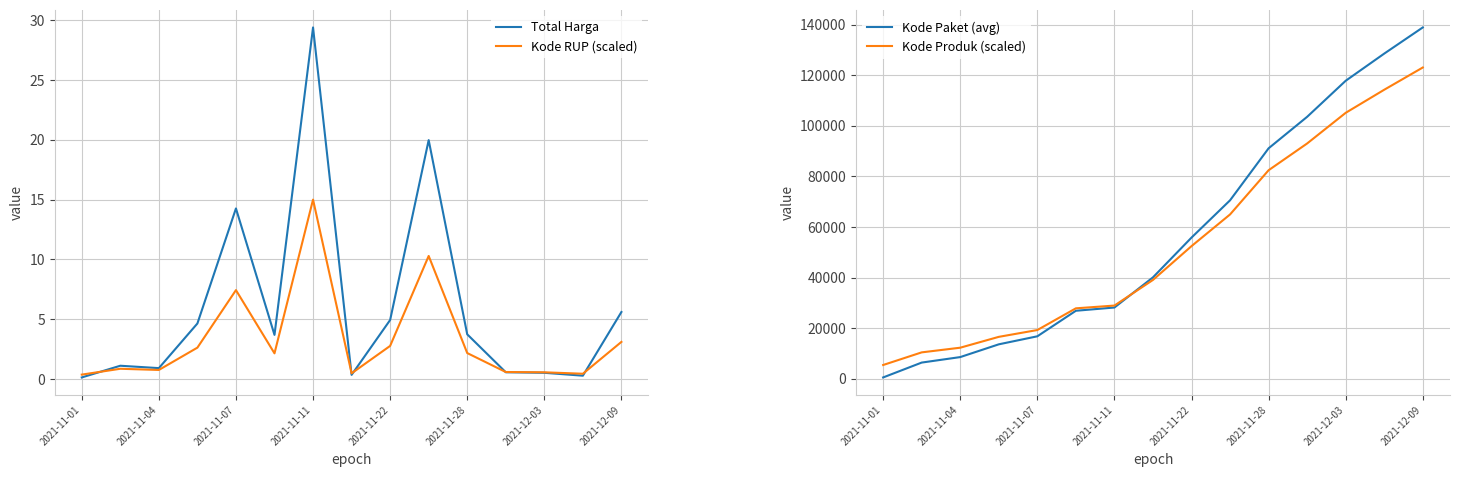

Where is Kode RUP (scaled) nearest to the value 7?

2021-11-07